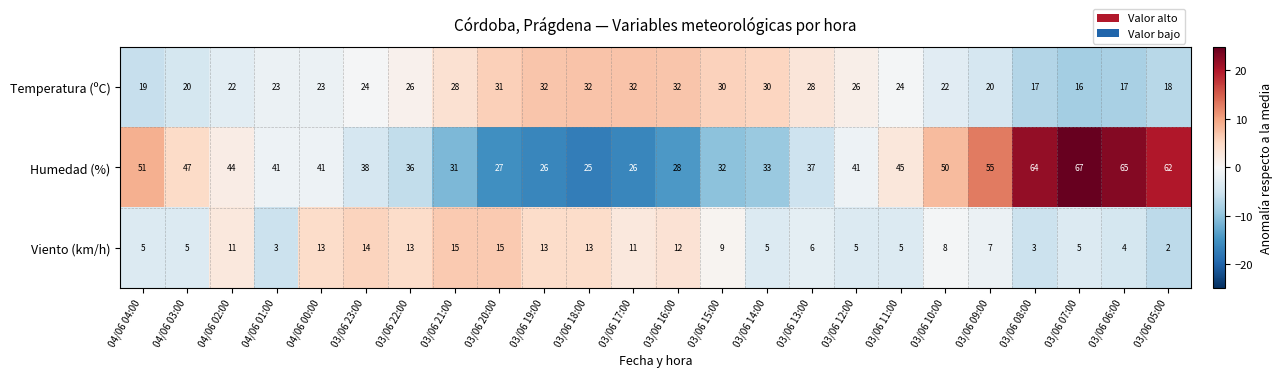

What is the smallest value displayed?

2